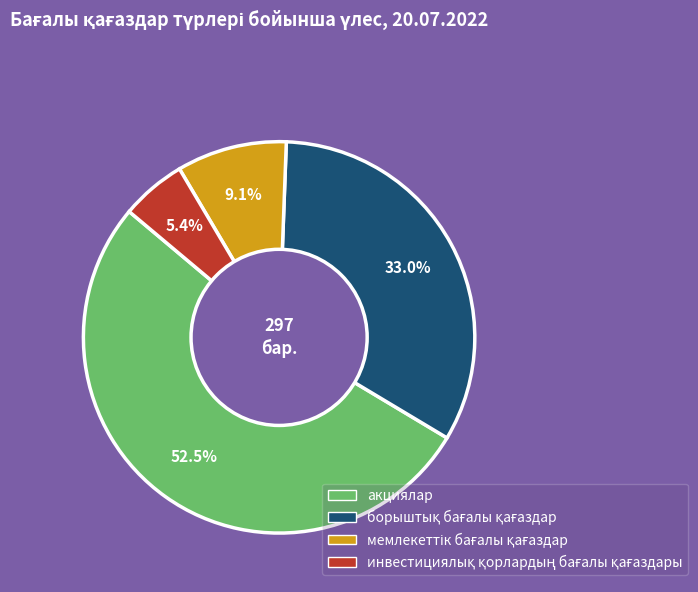

What is the majority slice?

акциялар